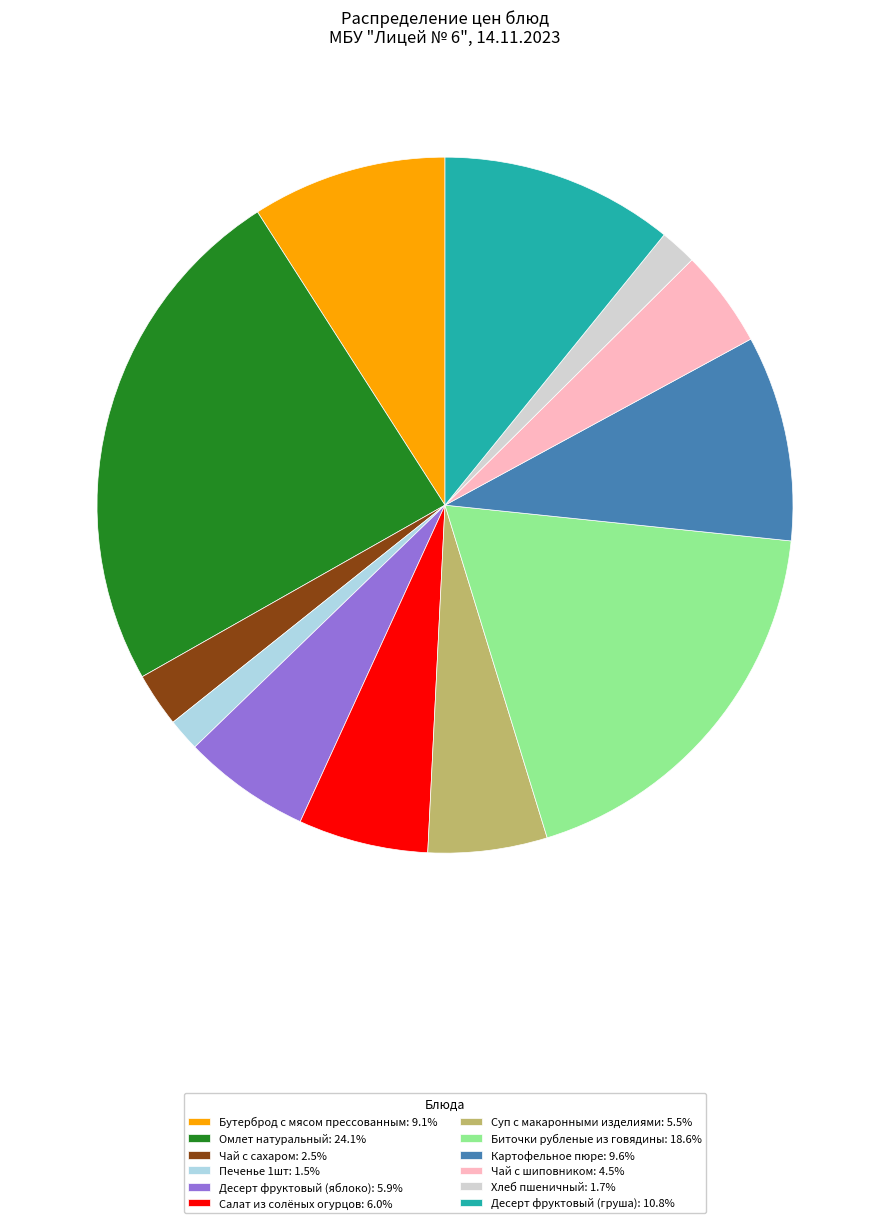

Does any single category account for the majority?

No